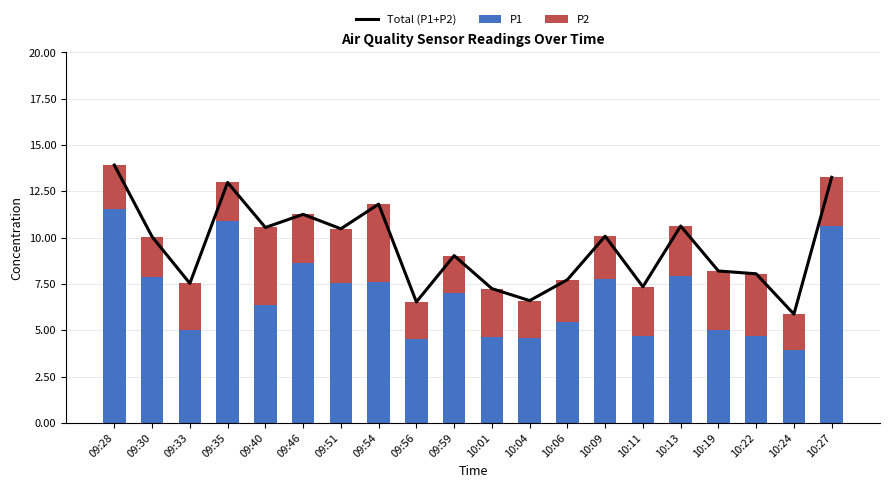

What is the value of the Total (P1+P2) bar at the 5th from the left?

10.6